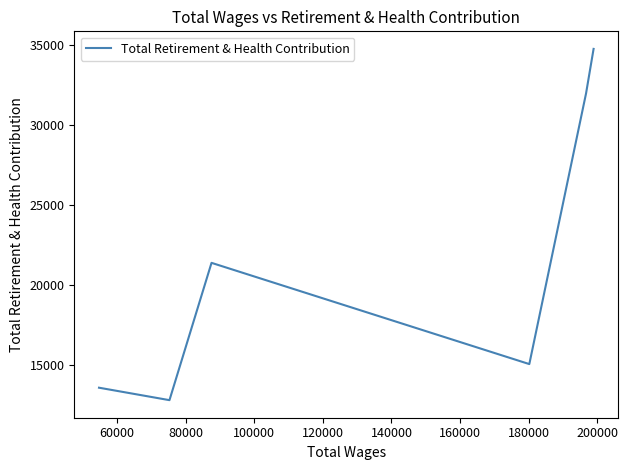

True or false: the data shows 9003 at 80000.

False